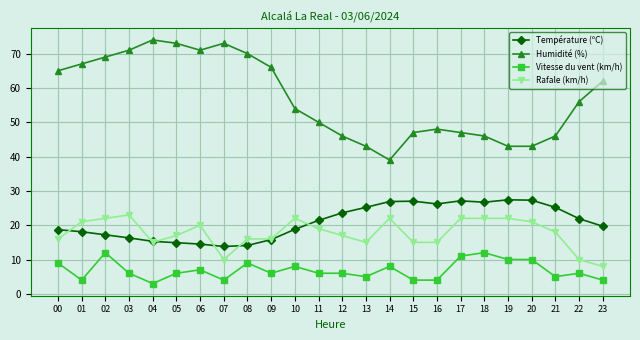

True or false: Vitesse du vent (km/h) has a value of 6.0 at 03.

True